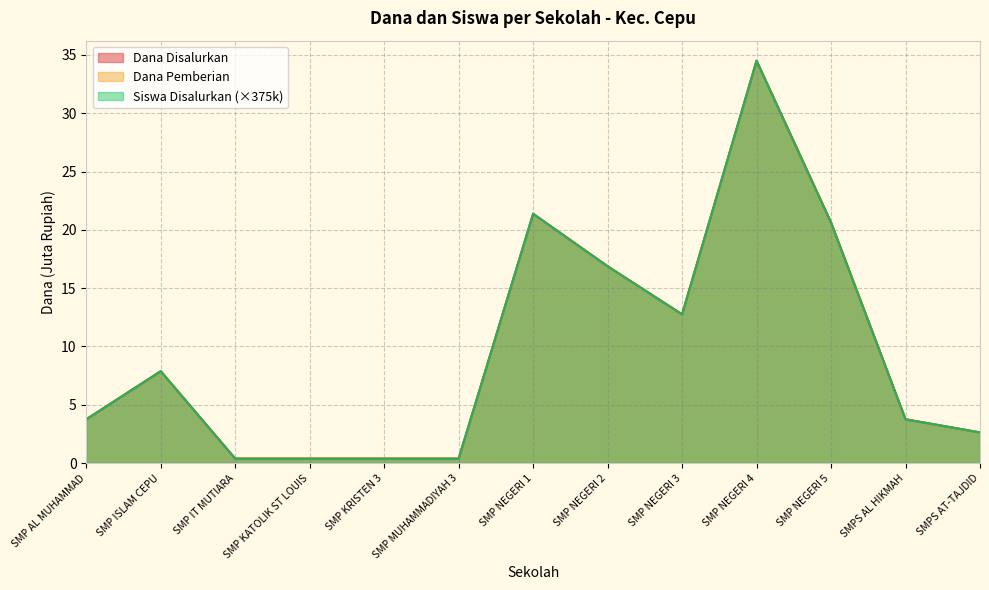

The Dana Disalurkan series shows 26.4 at SMP NEGERI 2. True or false?

False